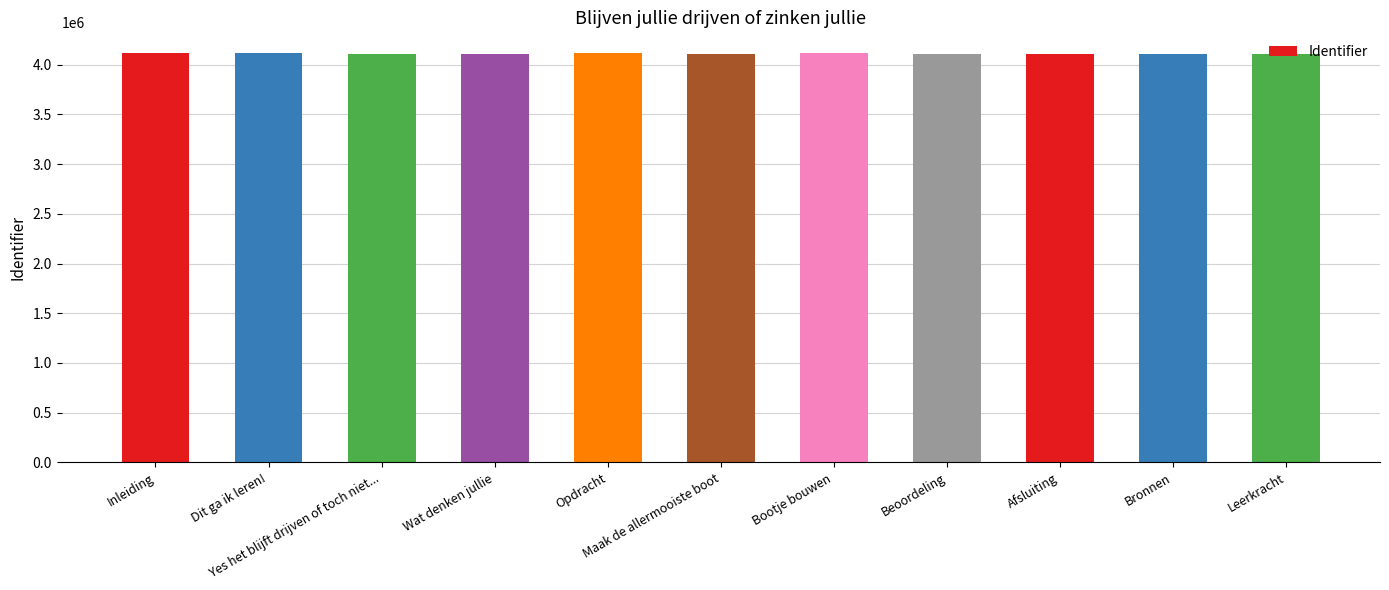

Count the number of categories in the chart.

11